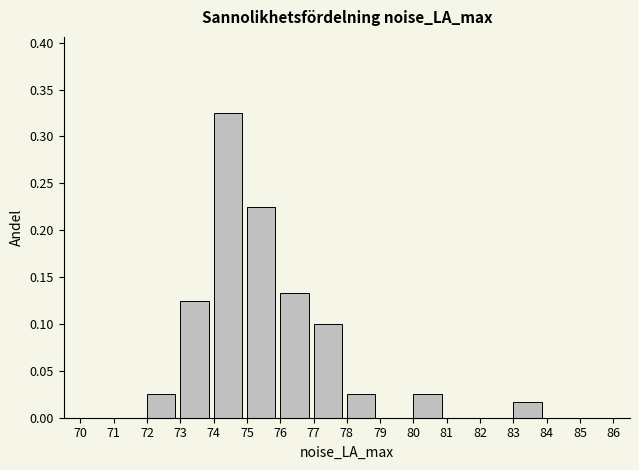

Reading left to right, transcribe this chart: for each bar, give the range it covers on the x-axis and its height. The values are not printed on the chart, so give them approximately, as read against the axis.

70 to 71: 0
71 to 72: 0
72 to 73: 0.025
73 to 74: 0.125
74 to 75: 0.325
75 to 76: 0.225
76 to 77: 0.135
77 to 78: 0.100
78 to 79: 0.025
79 to 80: 0
80 to 81: 0.025
81 to 82: 0
82 to 83: 0
83 to 84: 0.015
84 to 85: 0
85 to 86: 0